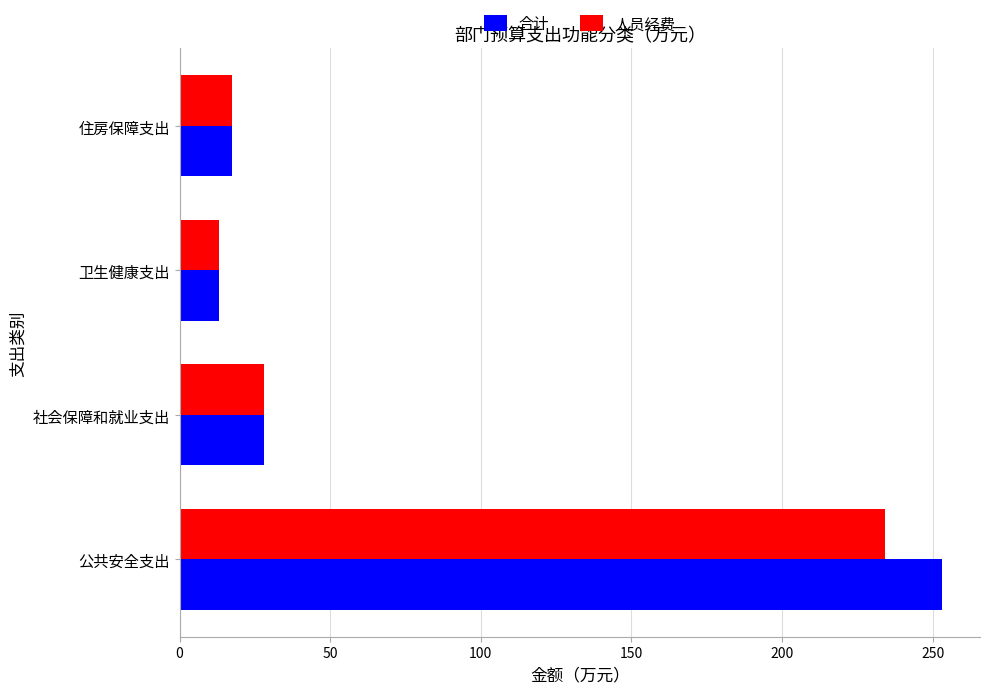

List the labels in order of 人员经费 value, largest first.

公共安全支出, 社会保障和就业支出, 住房保障支出, 卫生健康支出